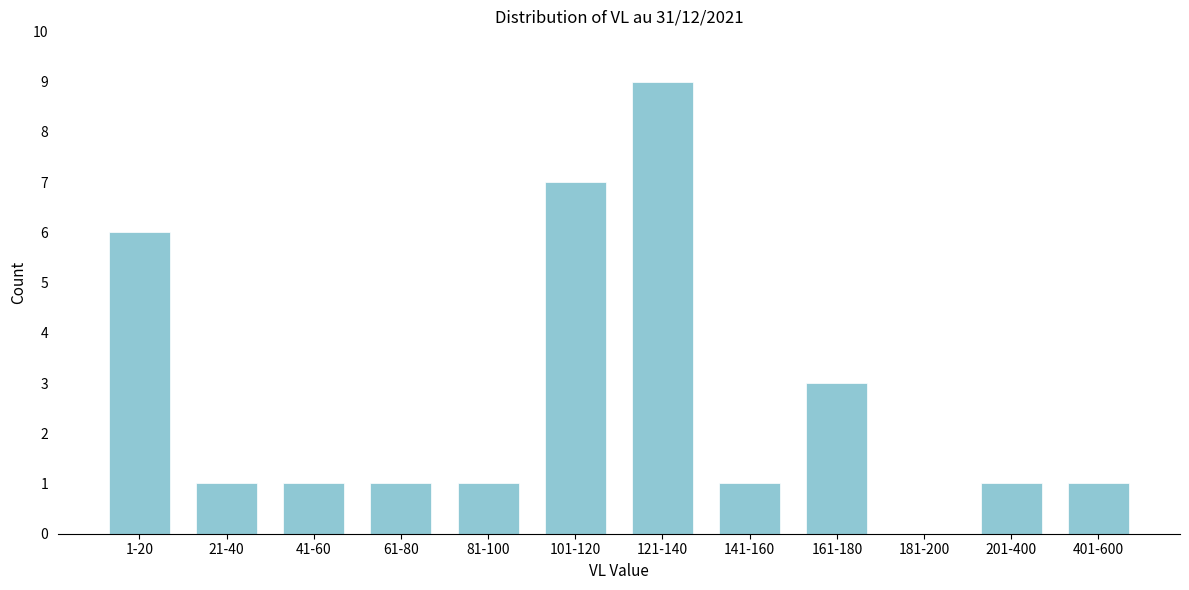

Reading left to right, what are all the values shown in this chart?

1-20=6	21-40=1	41-60=1	61-80=1	81-100=1	101-120=7	121-140=9	141-160=1	161-180=3	181-200=0	201-400=1	401-600=1